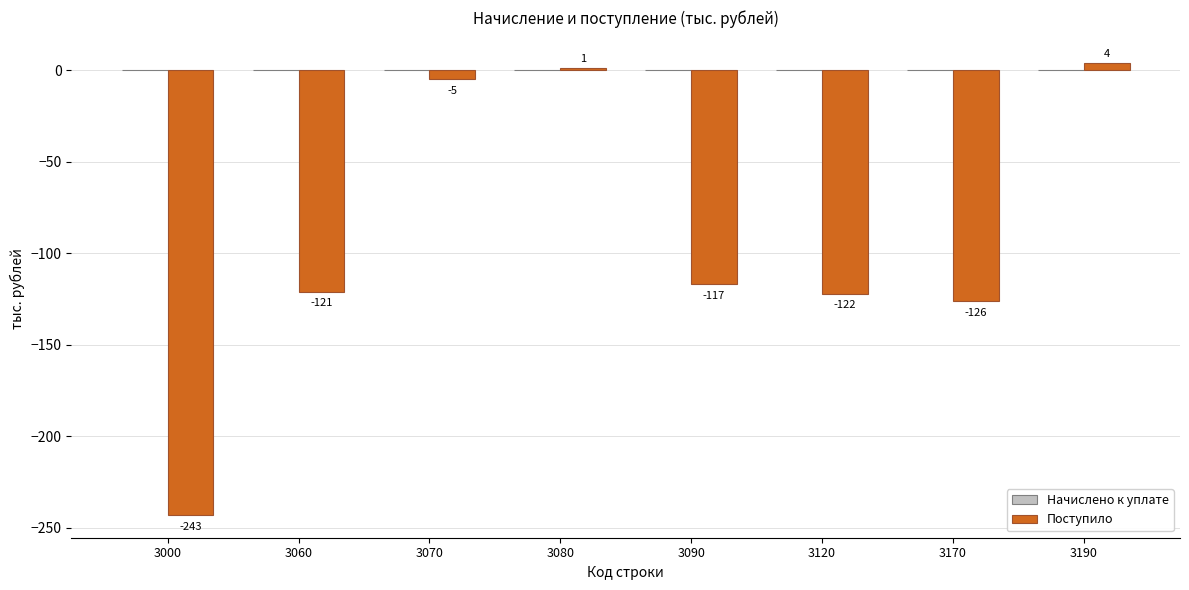

List the labels in order of value, largest first.

3190, 3080, 3070, 3090, 3060, 3120, 3170, 3000